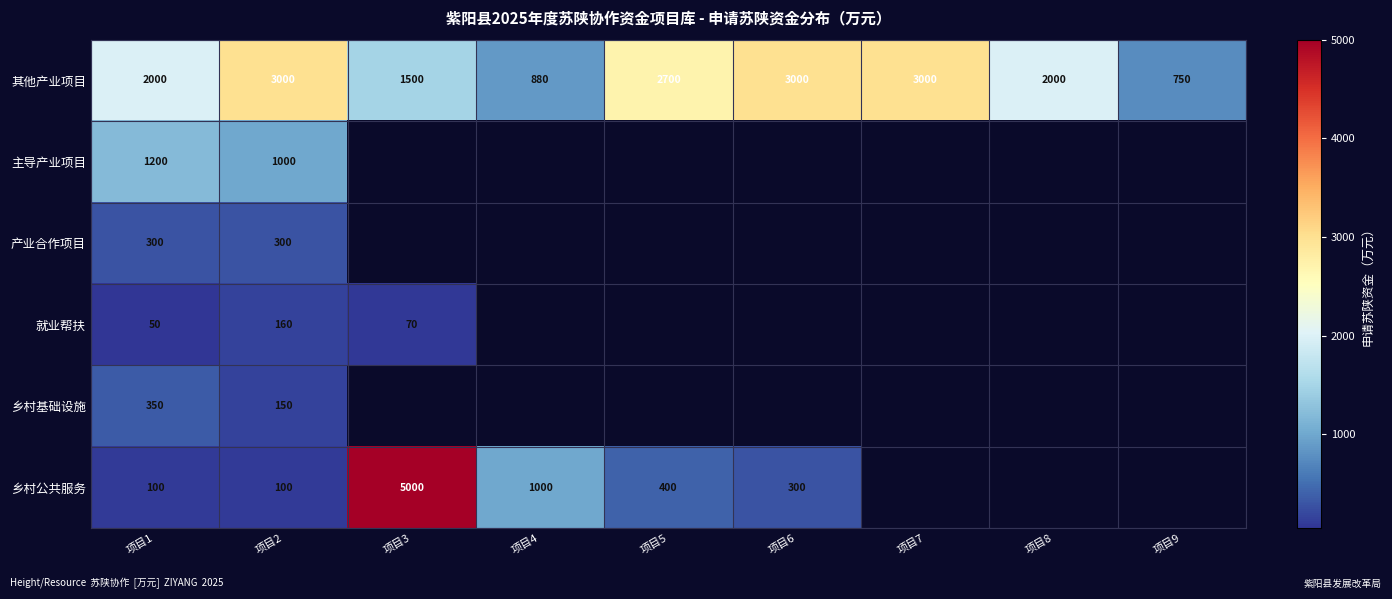

What is the spread (max minus min) of values at 项目1?

1950